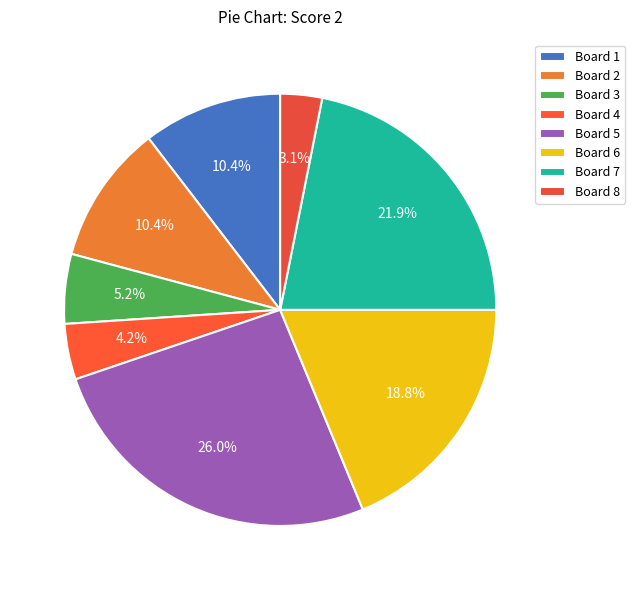

Count the number of slices in the pie.

8